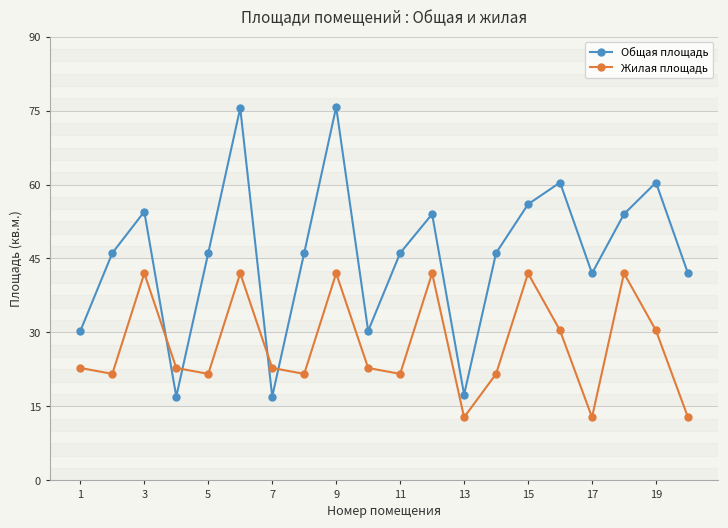

What is the average value of the Жилая площадь series?

27.5